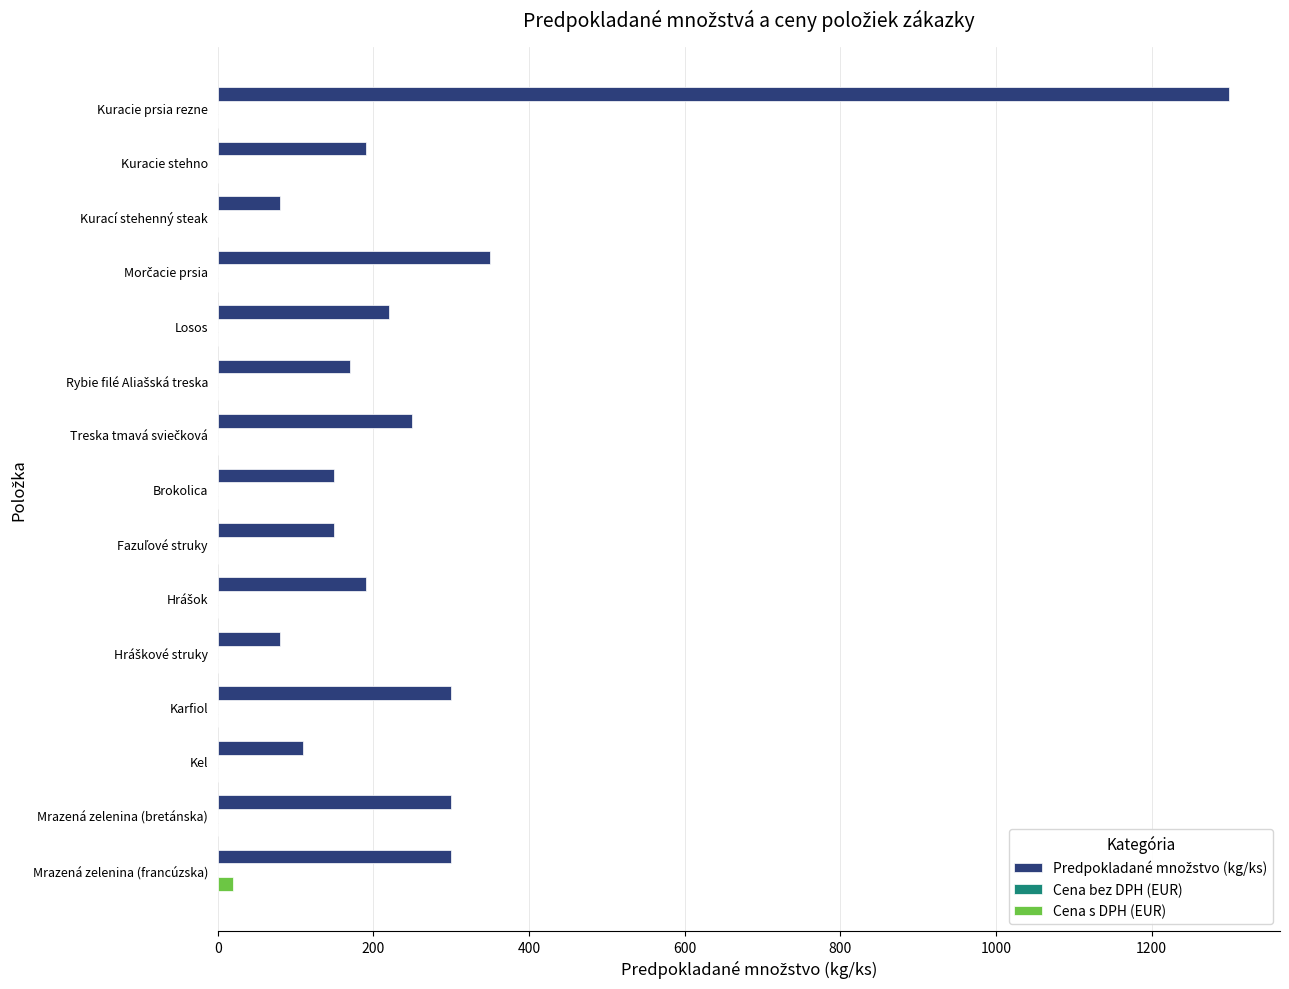

True or false: Cena s DPH (EUR) has a value of 0 at Kel.

True